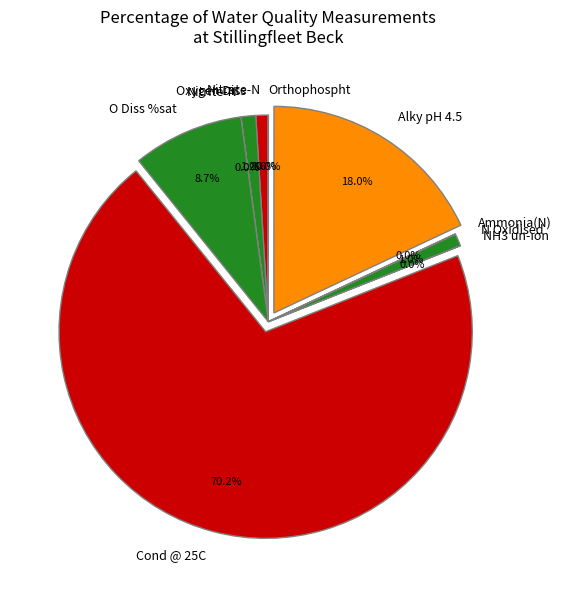

Which category has the biggest portion of the pie?

Cond @ 25C